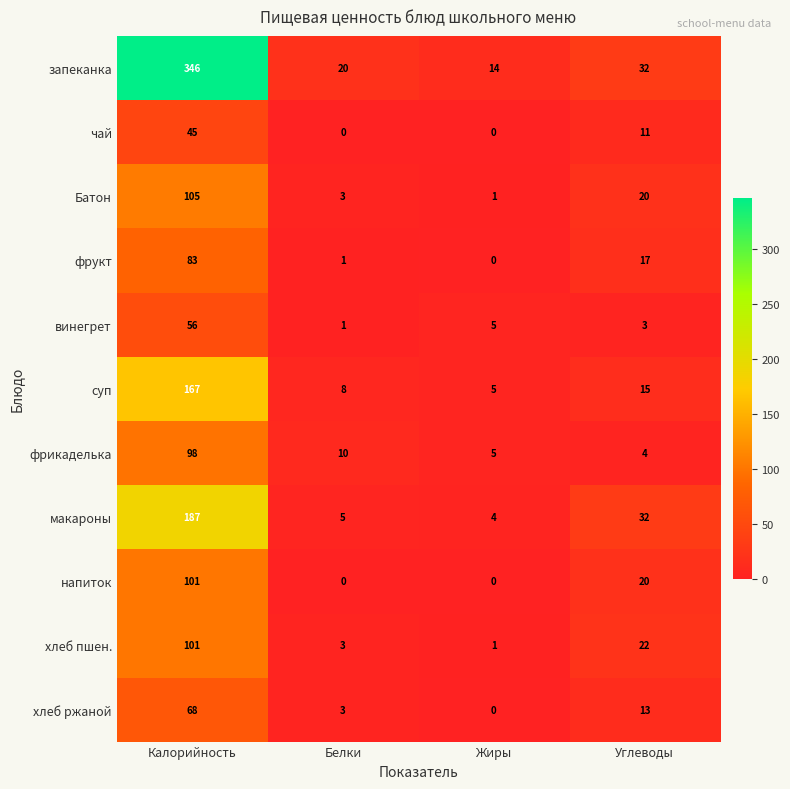

How many categories are shown in the chart?

4